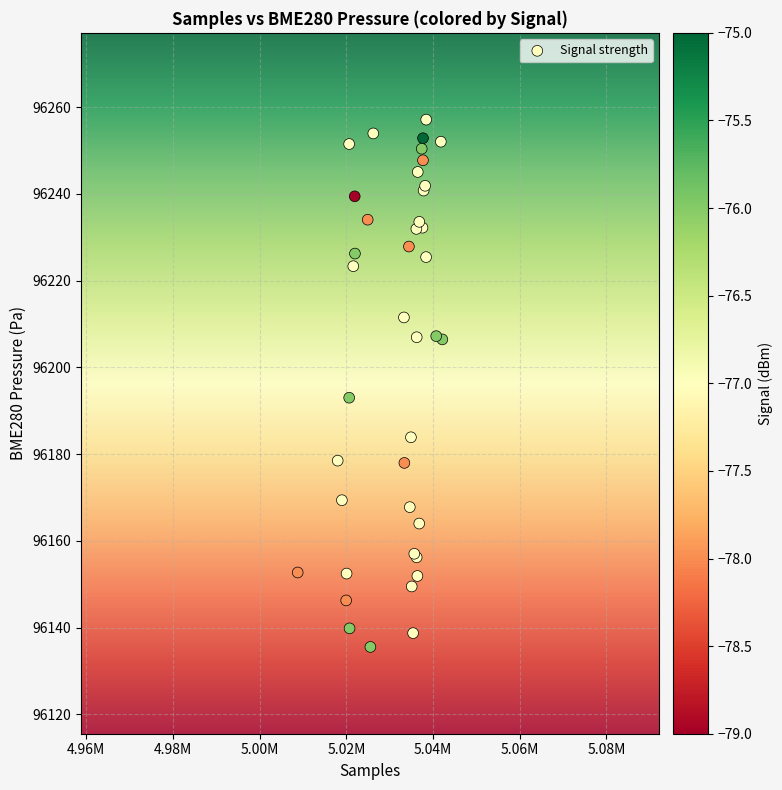

What Y value in the scatter plot is closest to 96196?

96193.0